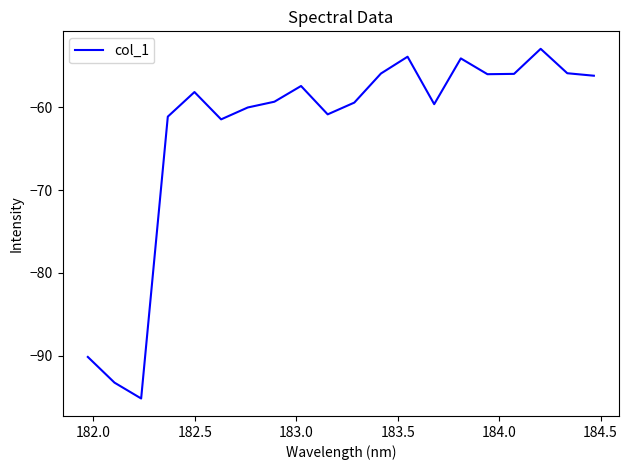

What is the maximum value shown in the chart?

-52.9